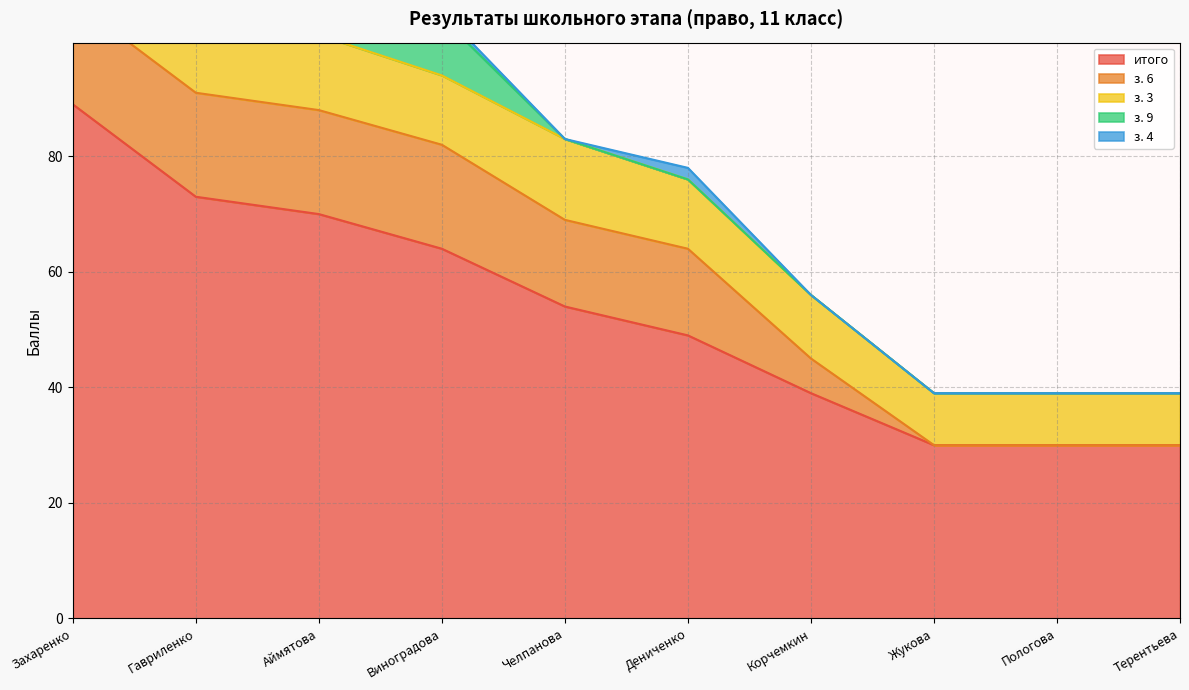

Reading left to right, what are all the values shown in this chart?

итого: 89	73	70	64	54	49	39	30	30	30
з. 6: 18	18	18	18	15	15	6	0	0	0
з. 3: 15	15	13	12	14	12	11	9	9	9
з. 9: 15	10	10	10	0	0	0	0	0	0
з. 4: 10	0	1	1	0	2	0	0	0	0